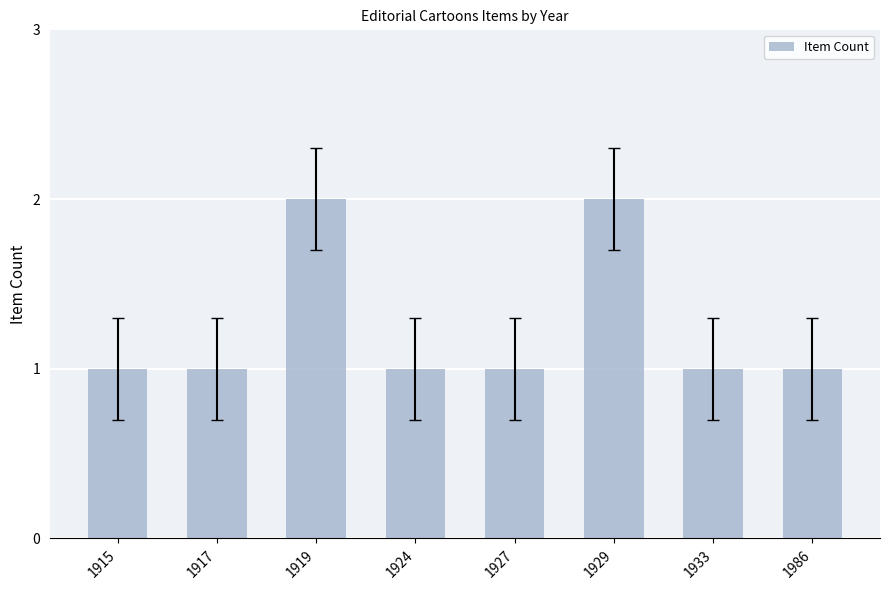

Approximately how many times larger is the value at 1933 compared to 1927?

1.0